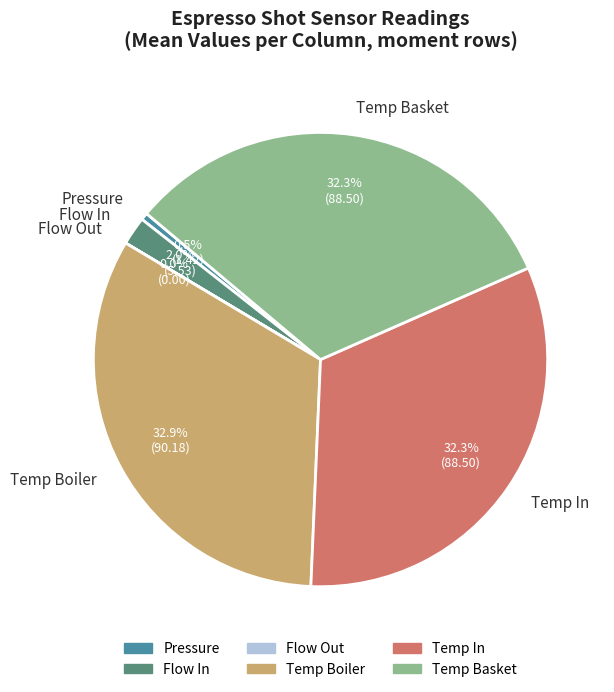

To the nearest percent, what is the difference between the largest and smallest slice percentages?

33%